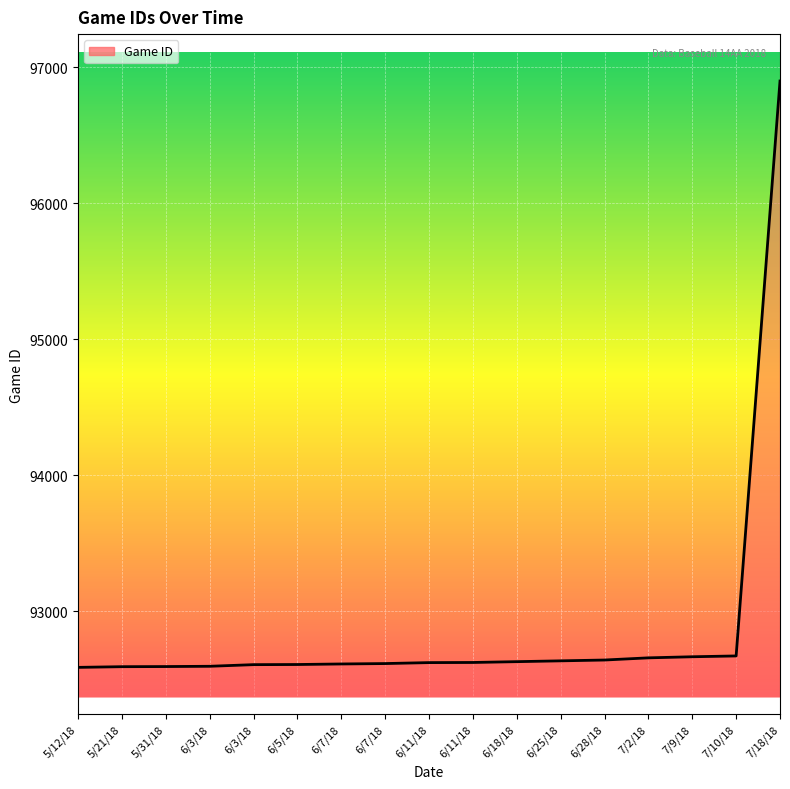

What is the label of the 3rd point from the right?

7/9/18